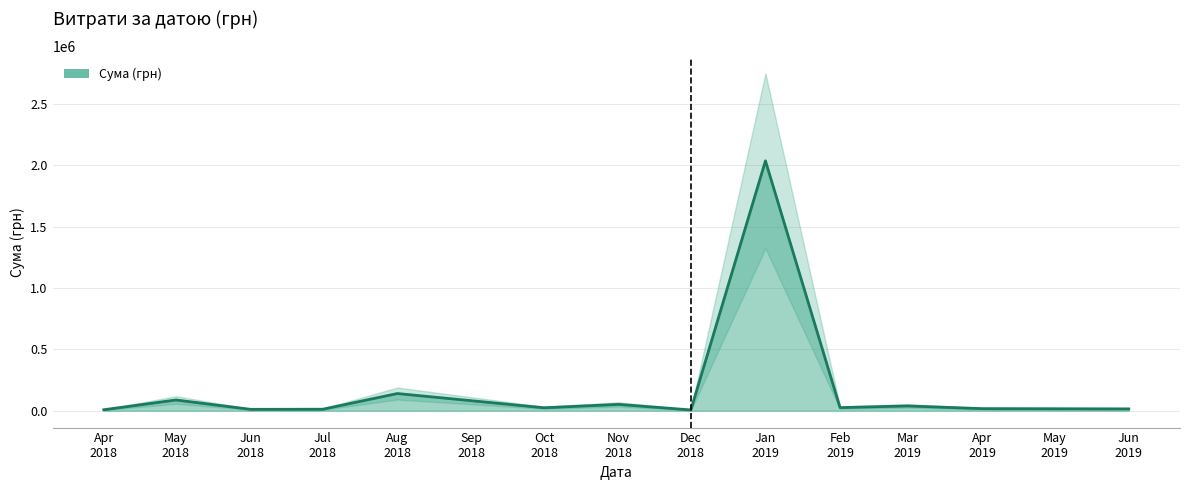

What is the sum of all values?

2475576.7